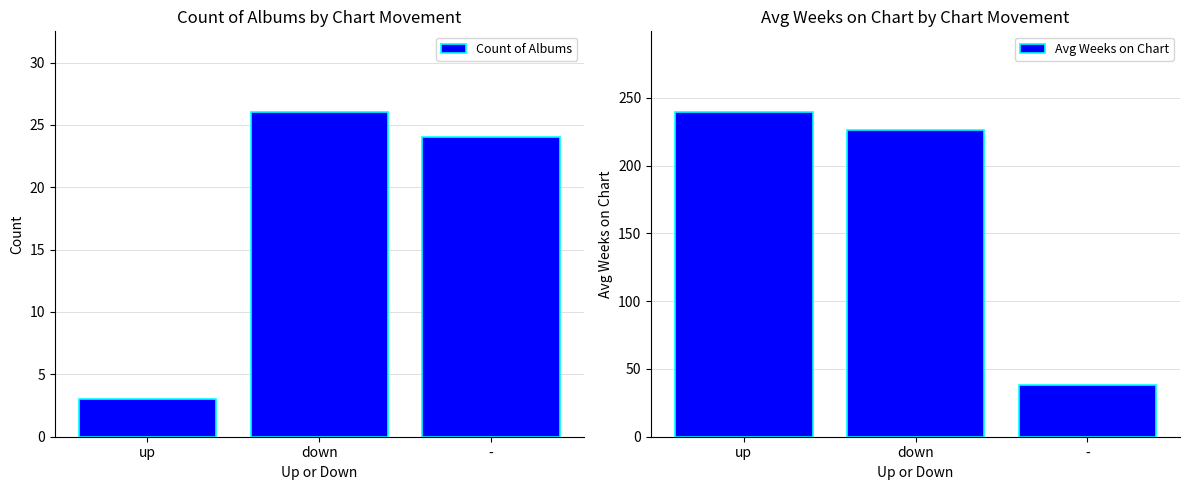

Where is Count of Albums nearest to the value 14?

-